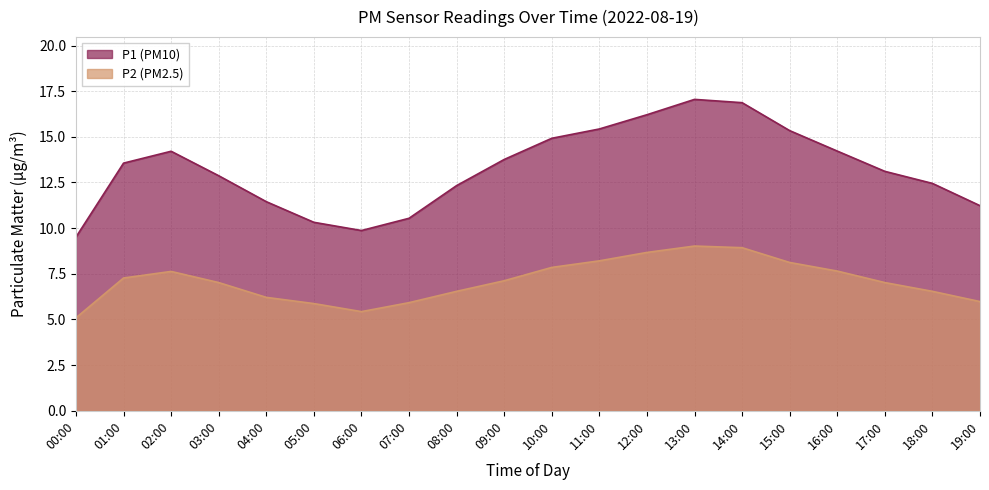

What is the value of the P2 point at the 6th from the left?

5.9